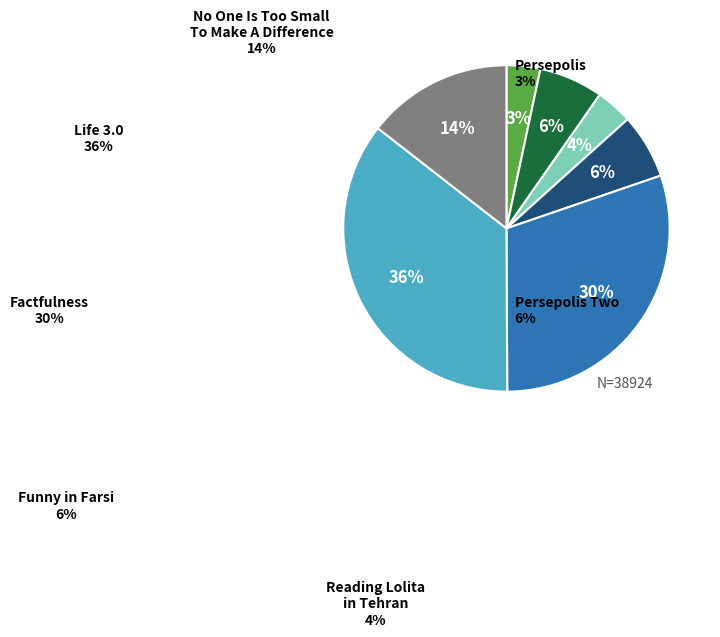

Which has a higher value, Persepolis Two or Factfulness?

Factfulness